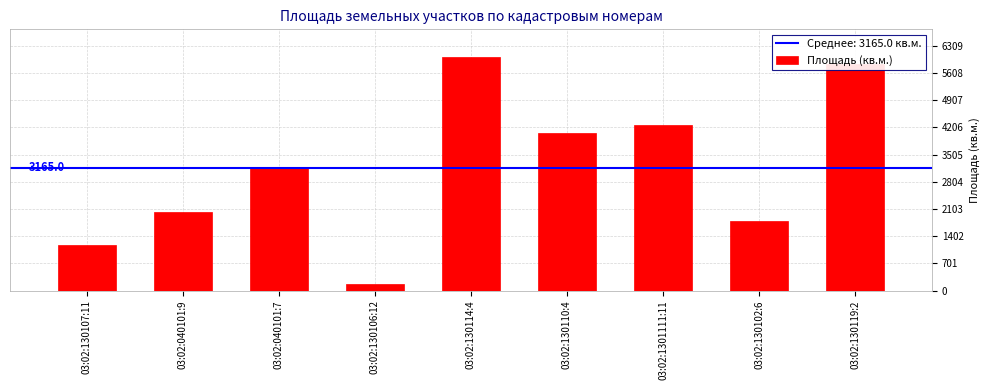

The value at 03:02:040101:9 is 2823.3. True or false?

False